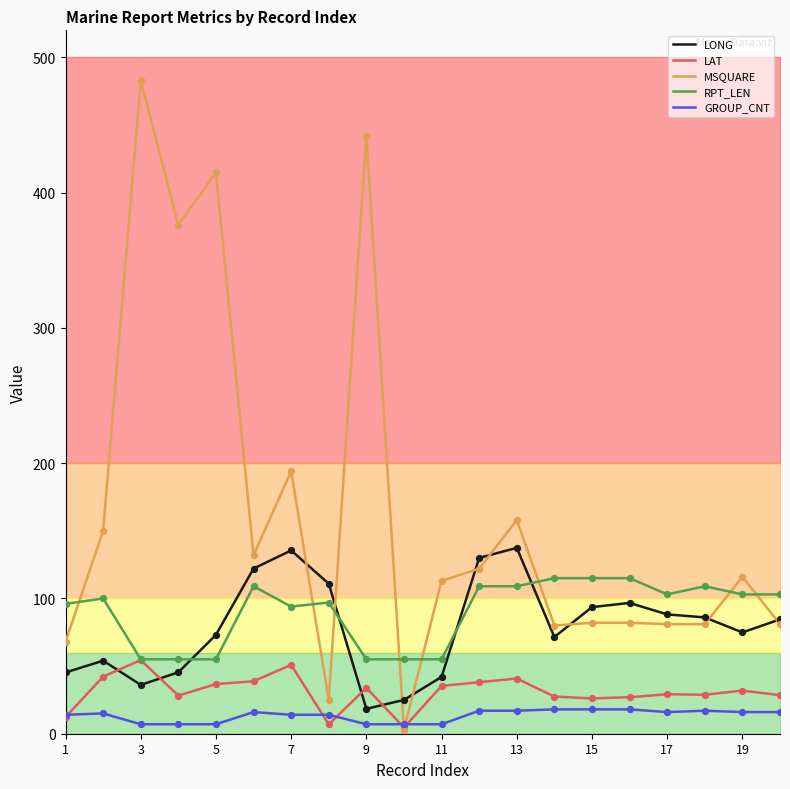

What is the minimum value for LONG?

18.4